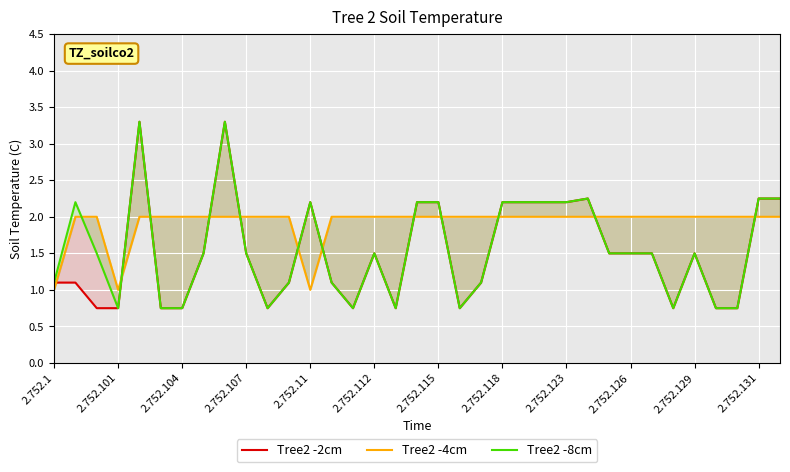

At which label does Tree2 -8cm first exceed 1?

2.752.1